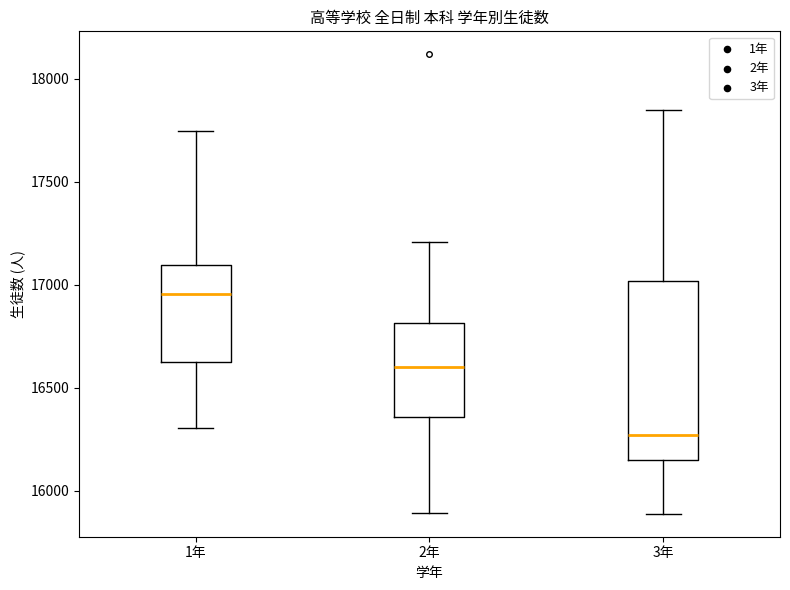

Which box's median line is the highest?

1年